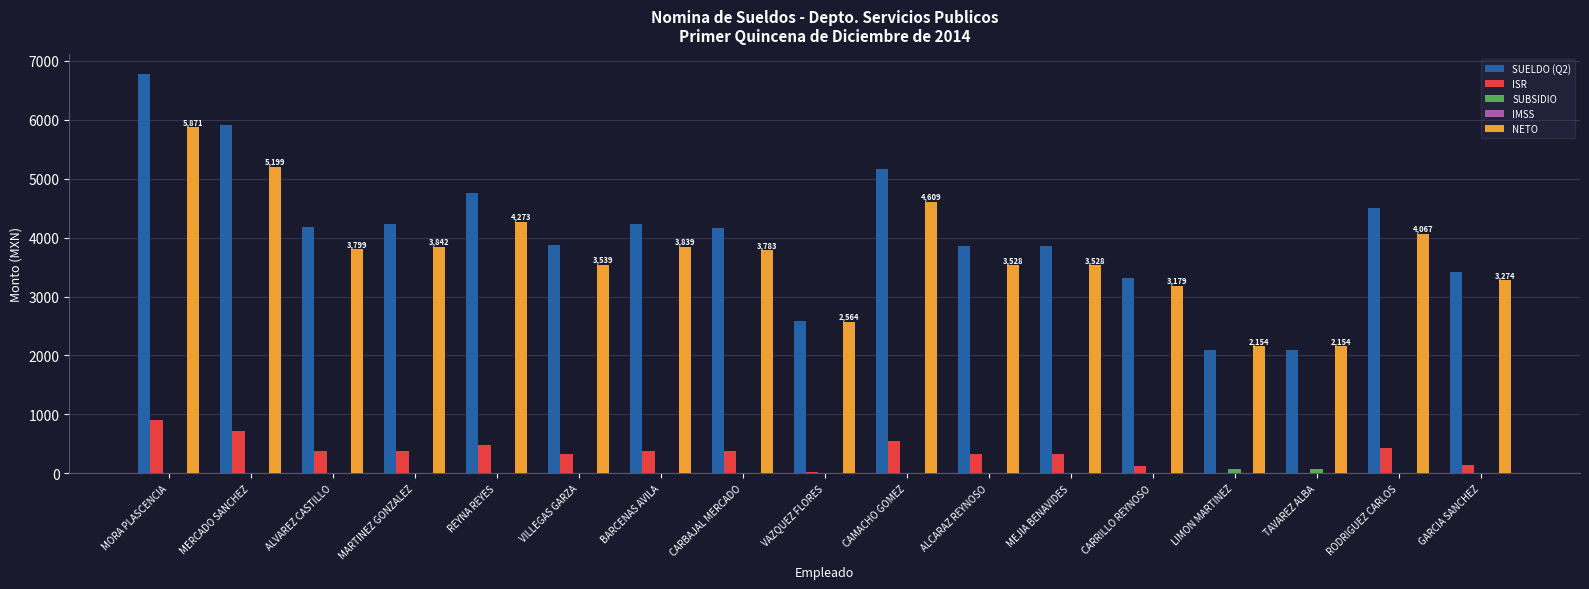

The SUELDO (Q2) series shows 1750.7 at MORA PLASCENCIA. True or false?

False